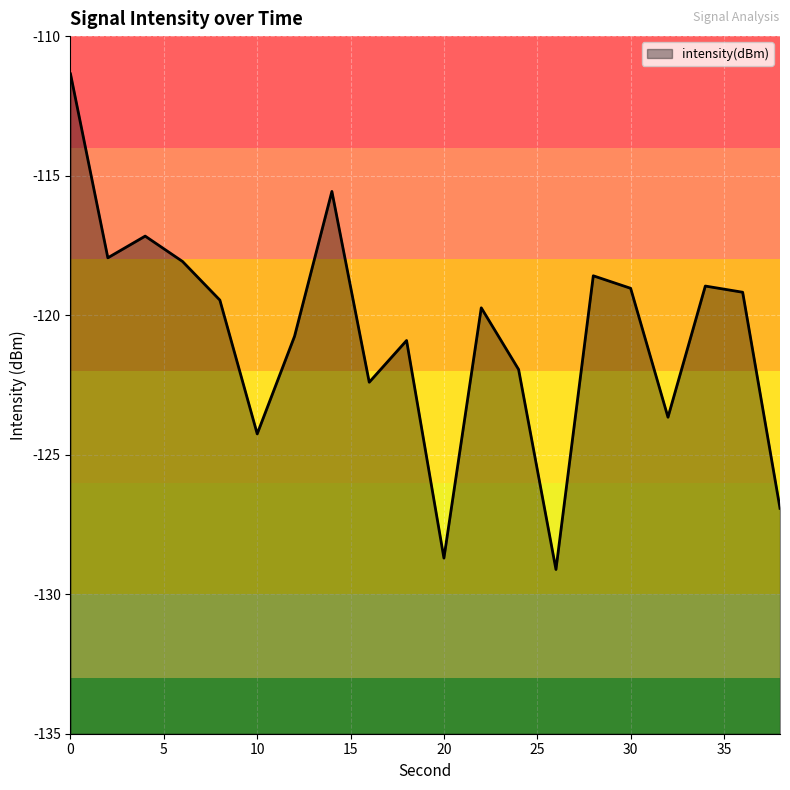

Reading left to right, extract all data points from this chart.

-111.4	-117.9	-117.2	-118.1	-119.5	-124.3	-120.8	-115.6	-122.4	-120.9	-128.7	-119.7	-121.9	-129.1	-118.6	-119.0	-123.7	-119.0	-119.2	-126.9